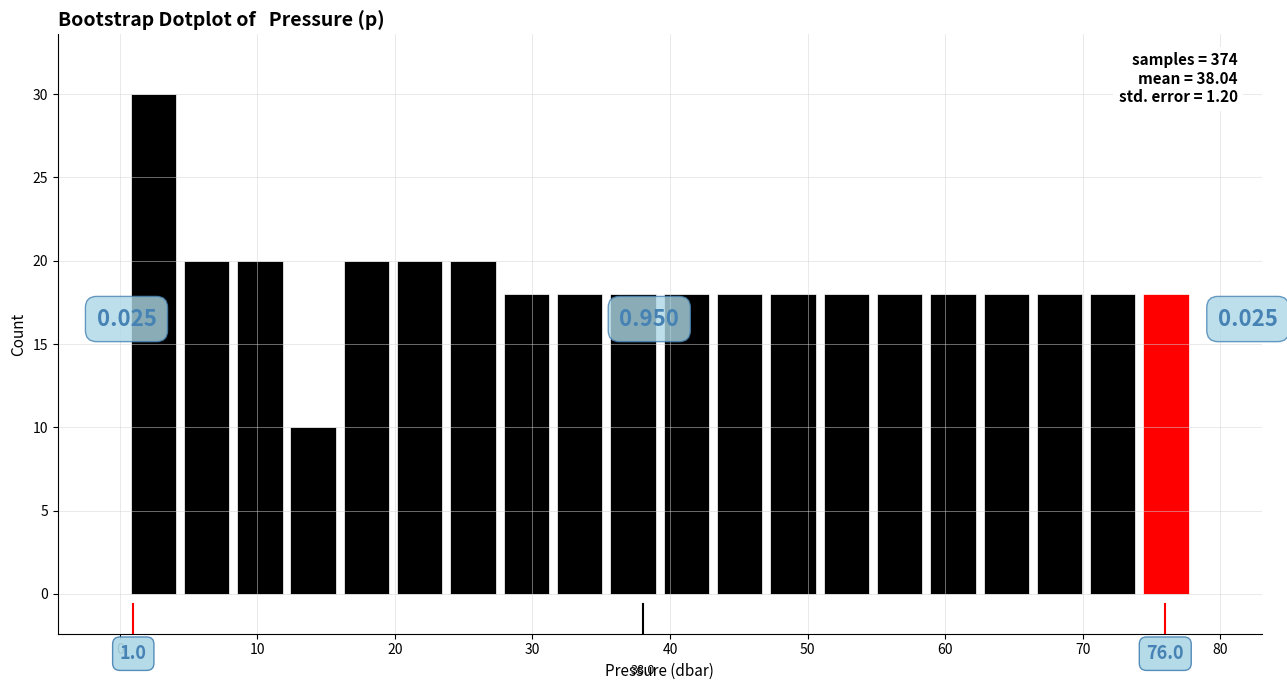

Around what value on the x-axis is the tallest bar? Give the approximate position of its centre, as read against the axis.

2